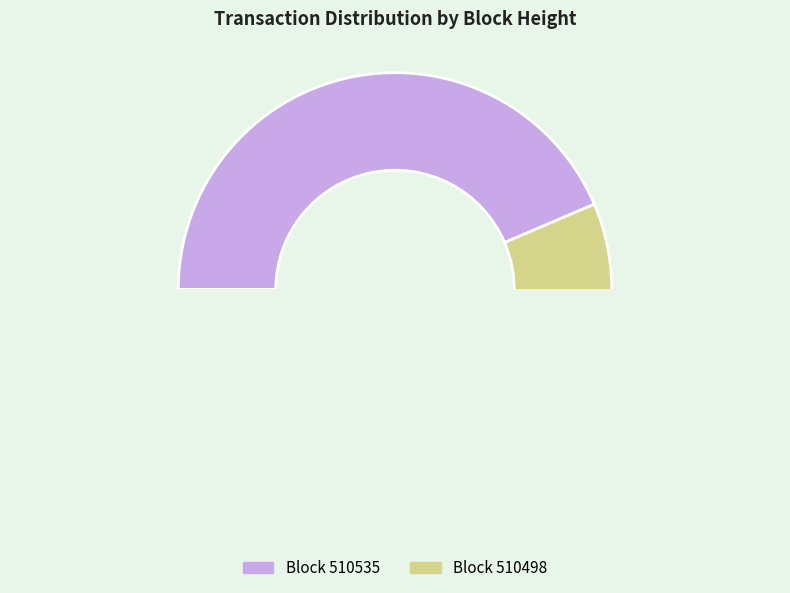

Combined, do 510498 and 510535 account for over 50%?

Yes